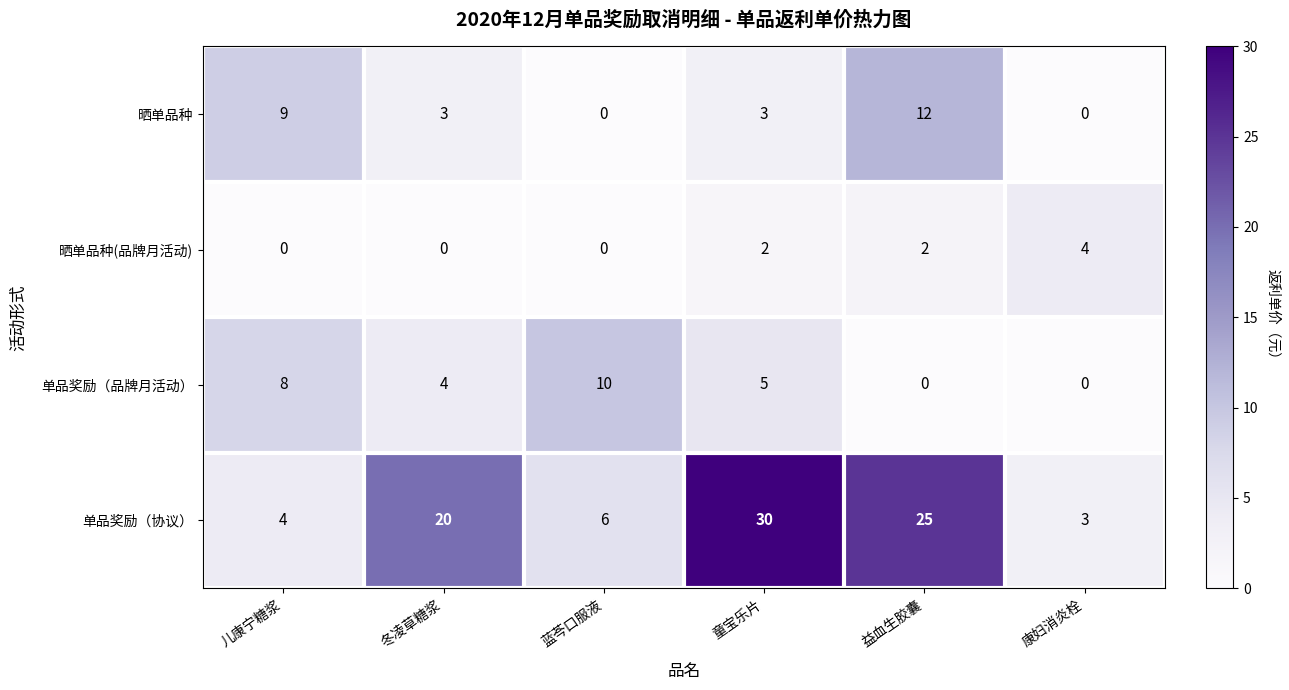

What is the difference between the second highest and minimum values in the 单品奖励（协议） series?

22